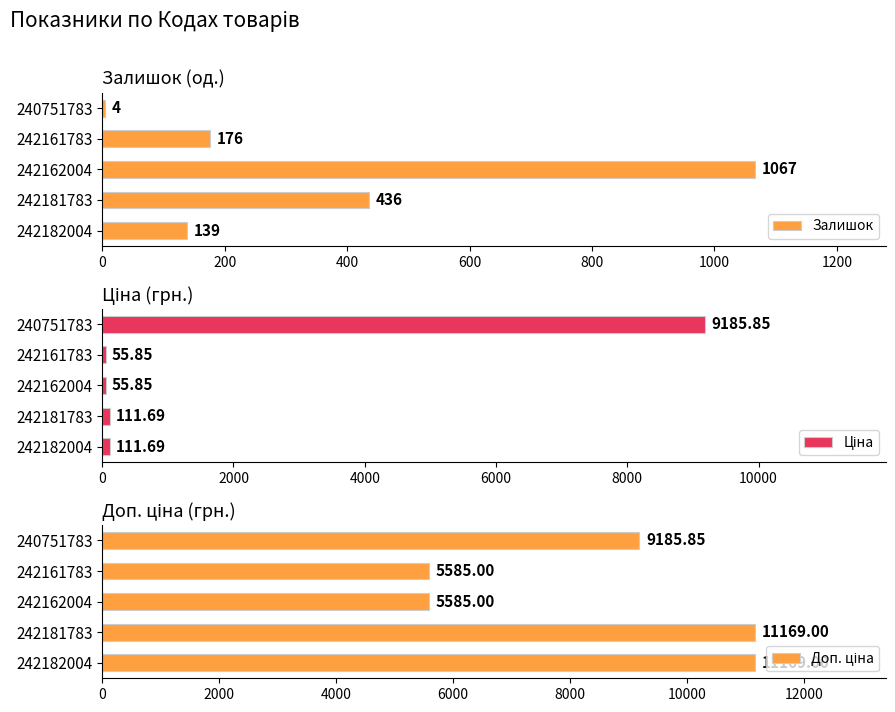

What is the maximum value shown in the chart?

11169.0